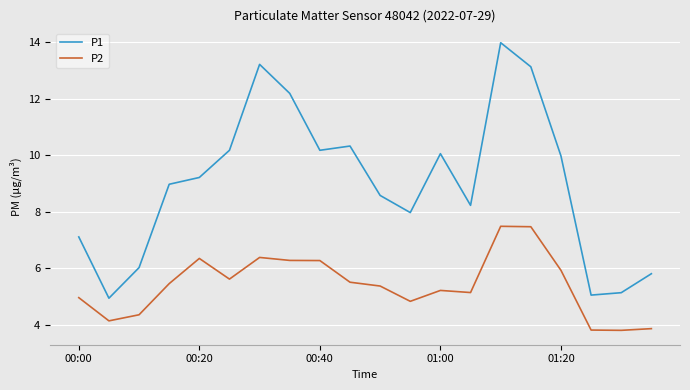

Which series has the largest range (max minus min)?

P1